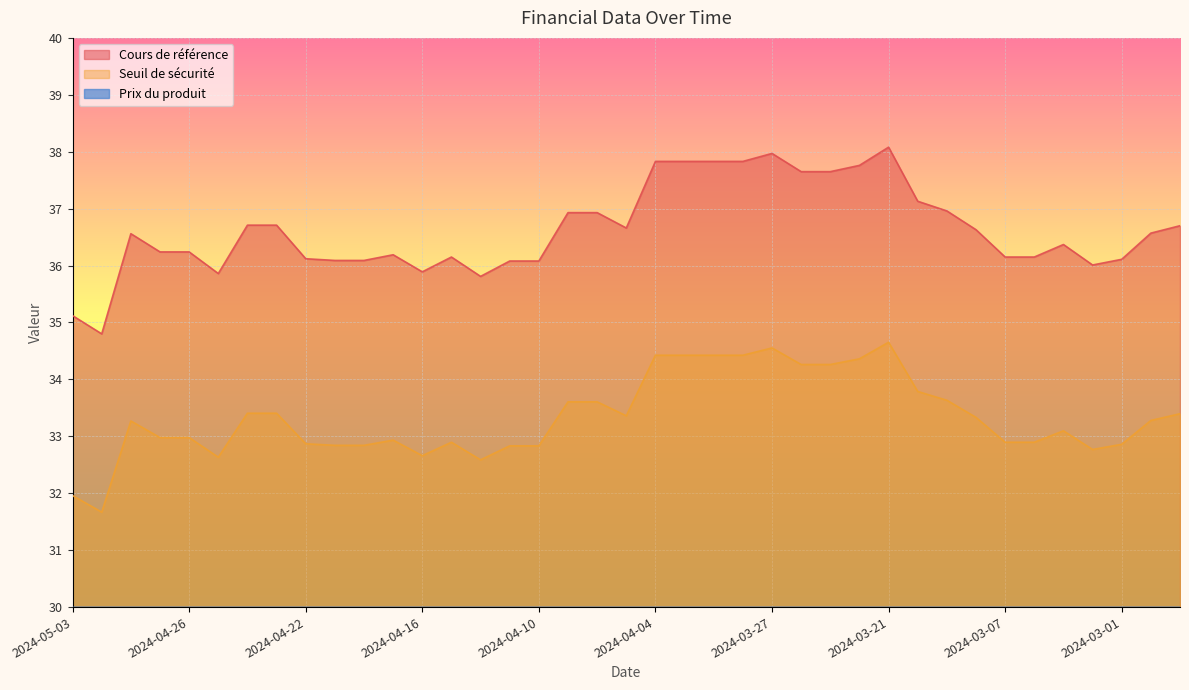

True or false: Prix du produit and Seuil de sécurité cross at least once.

False